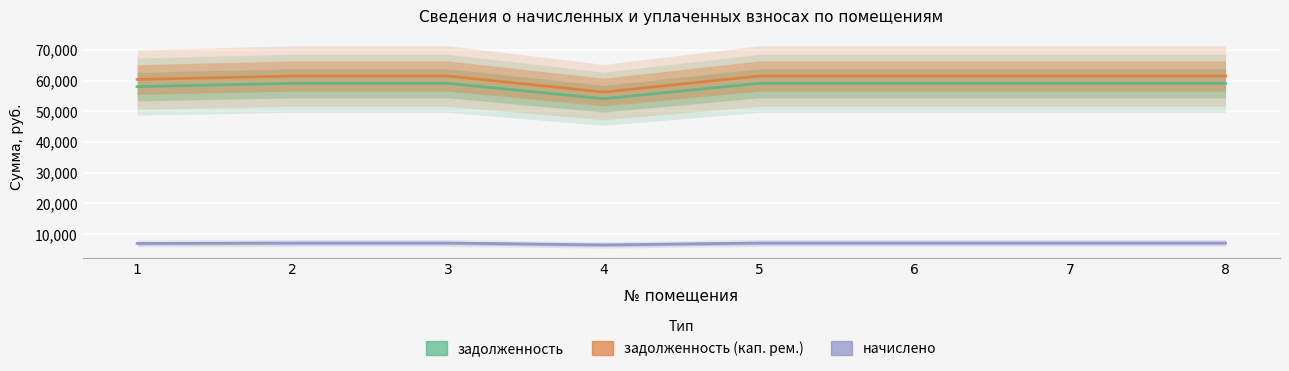

Reading left to right, extract all data points from this chart.

задолженность: 1=58016.6	2=59091.1	3=59091.1	4=54077.3	5=59091.1	6=59091.1	7=59091.1	8=59091.1
задолженность (кап. рем.): 1=60349.4	2=61467.1	3=61467.1	4=56251.7	5=61467.1	6=61467.1	7=61467.1	8=61467.1
начислено: 1=6998.4	2=7128.0	3=7128.0	4=6523.2	5=7128.0	6=7128.0	7=7128.0	8=7128.0